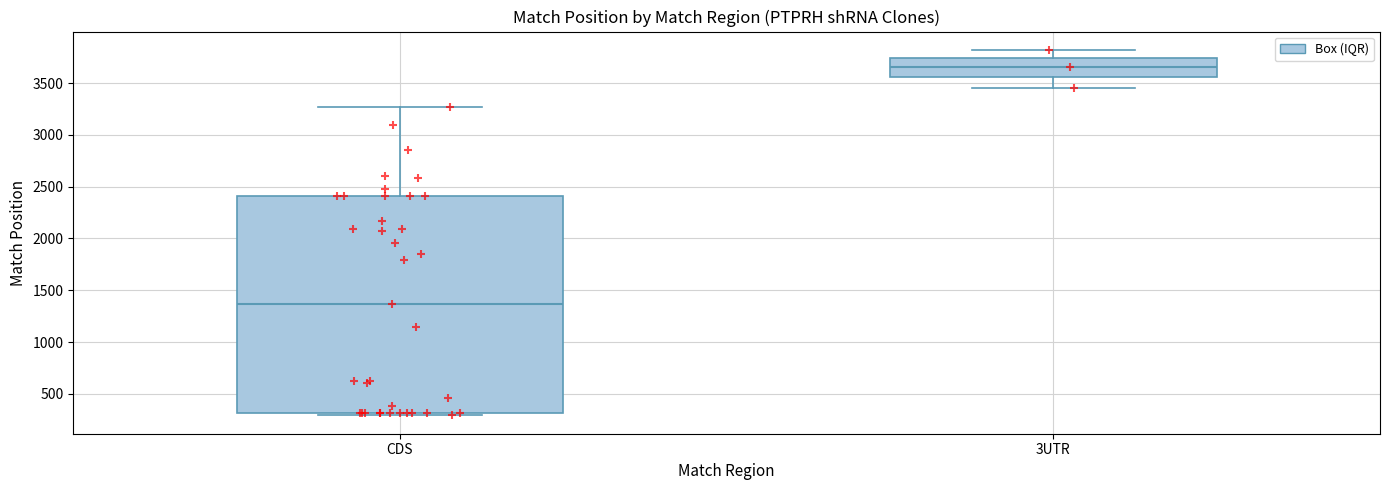

Reading left to right, read every box against the y-axis: the position of its median line, the range the box covers, and the ends of its whiskers. The values are not printed on the chart, so give them approximately, as read against the axis.

CDS: median 1350, box 300 to 2400, whiskers 300 (just below the box's lower edge) to 3250
3UTR: median 3650, box 3550 to 3750, whiskers 3450 to 3800